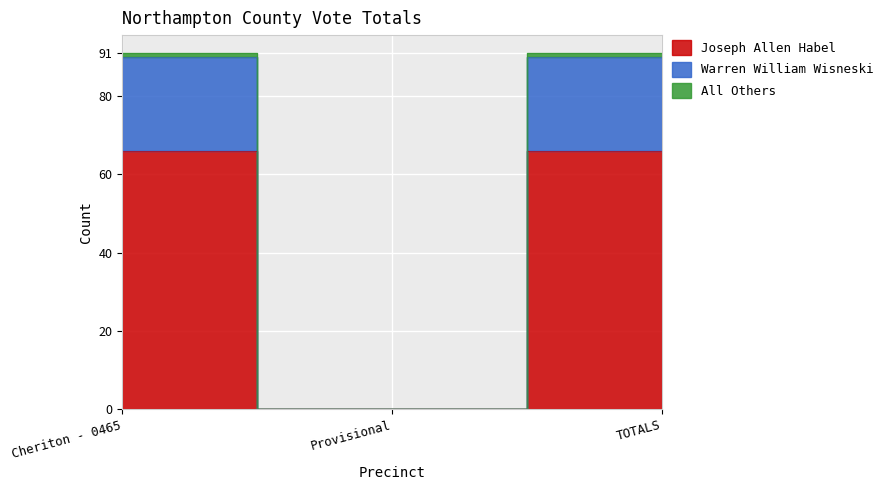

At how many categories does at least one series exceed 56?

2